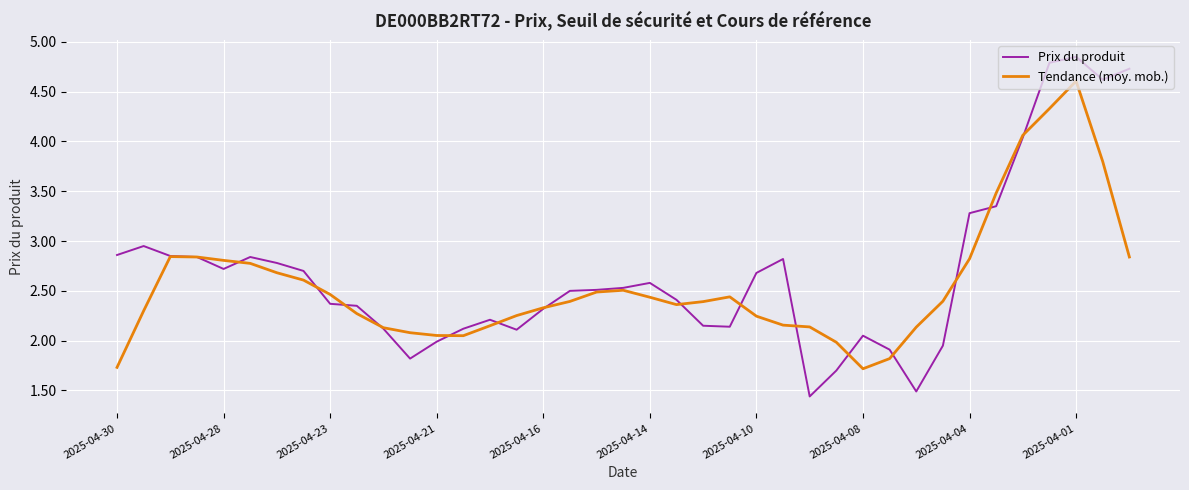

What is the maximum value for Tendance (moy. mob.)?

4.6